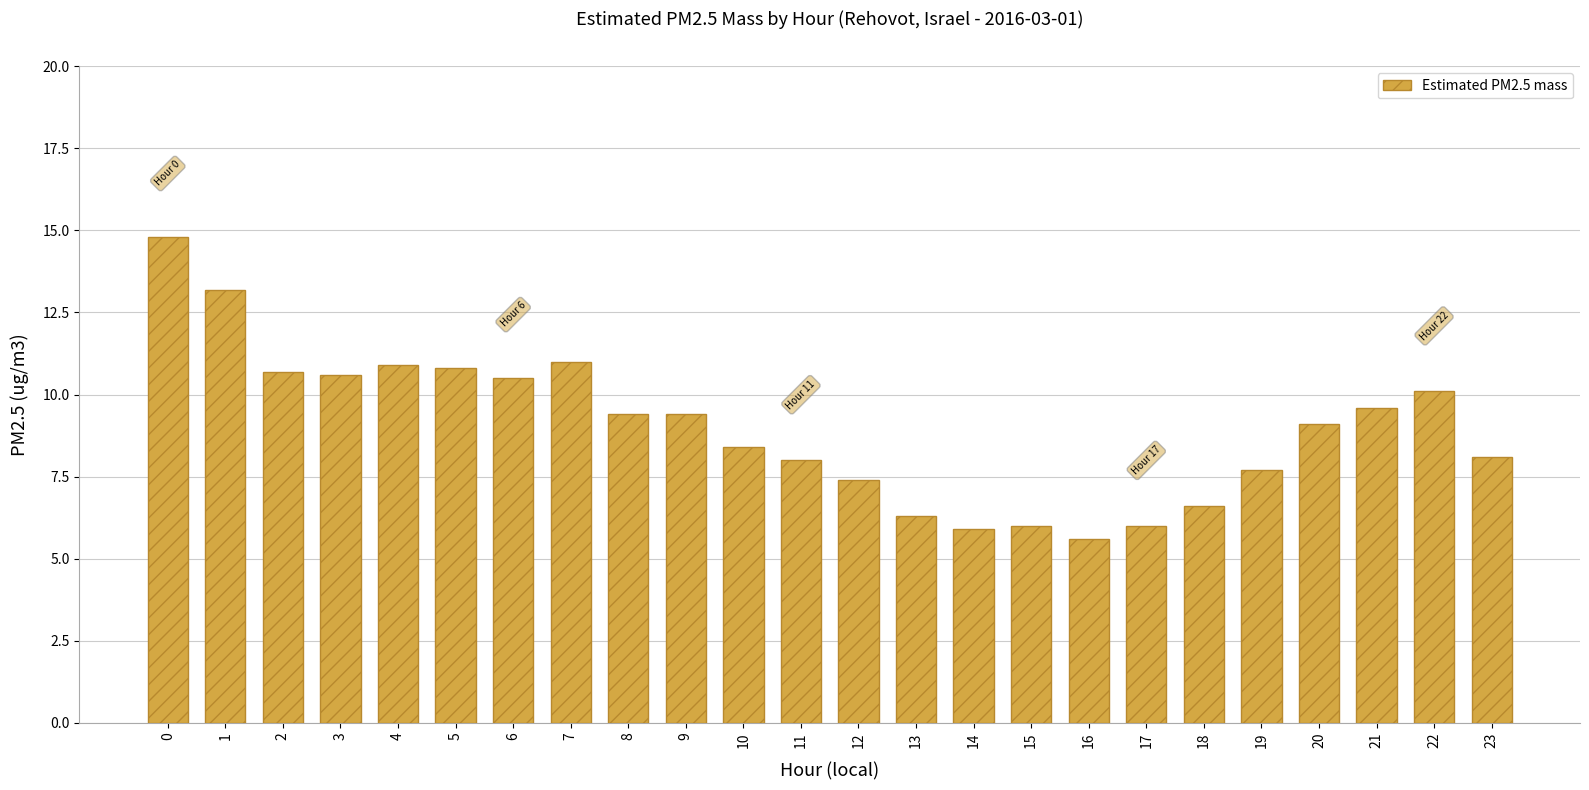

The chart shows a value of 3.7 at 10. True or false?

False